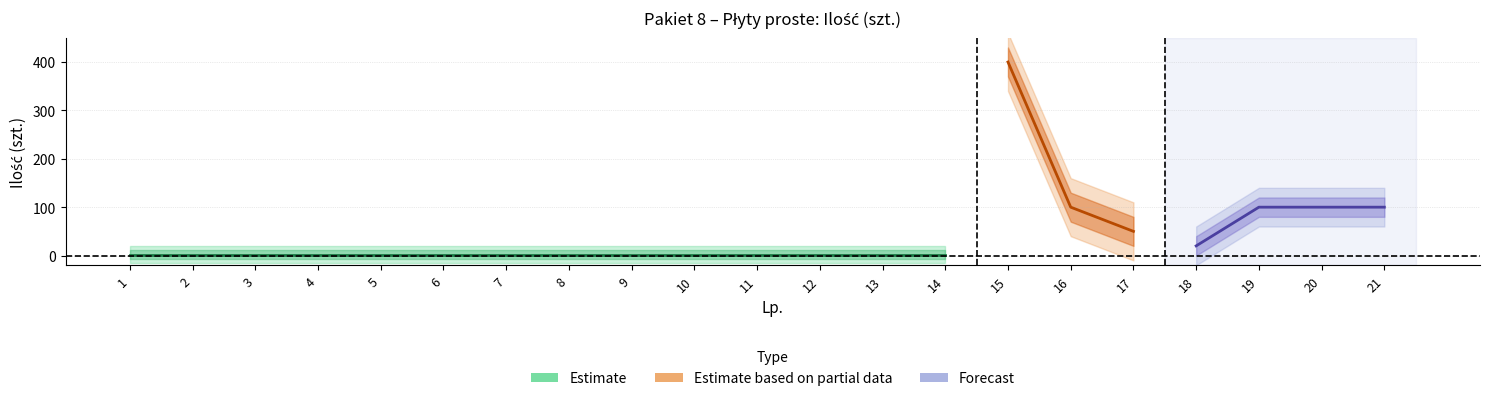

What is the difference between the values at 17 and 6?

48